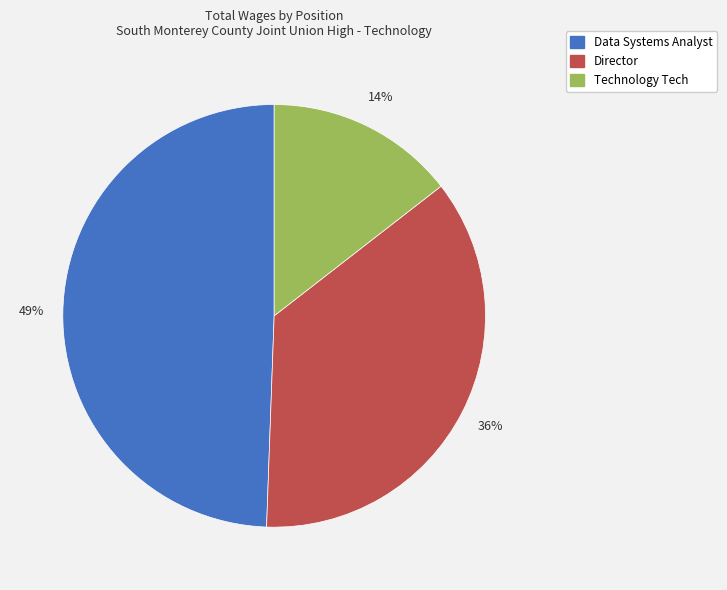

To the nearest percent, what is the average slice percentage?

33%